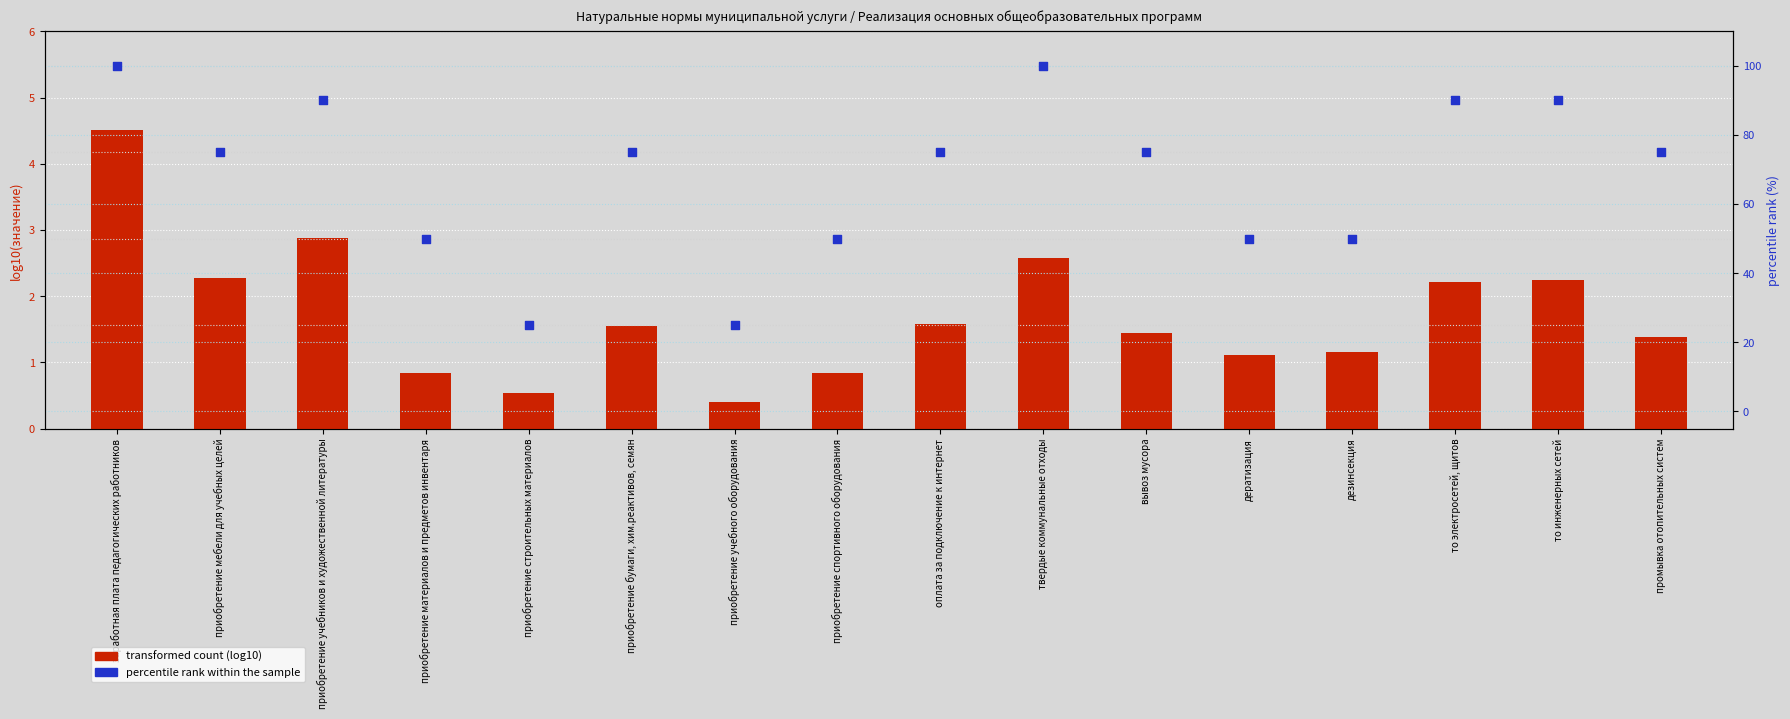

Which series has the widest spread of Y values?

percentile rank within the sample